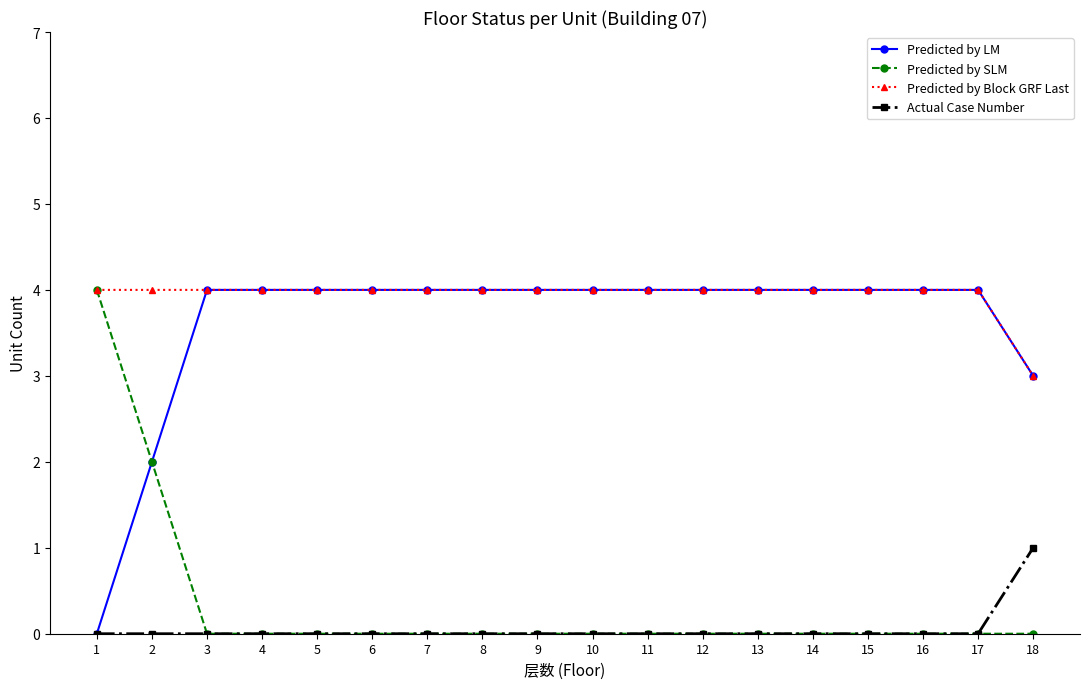

What is the maximum value shown in the chart?

4